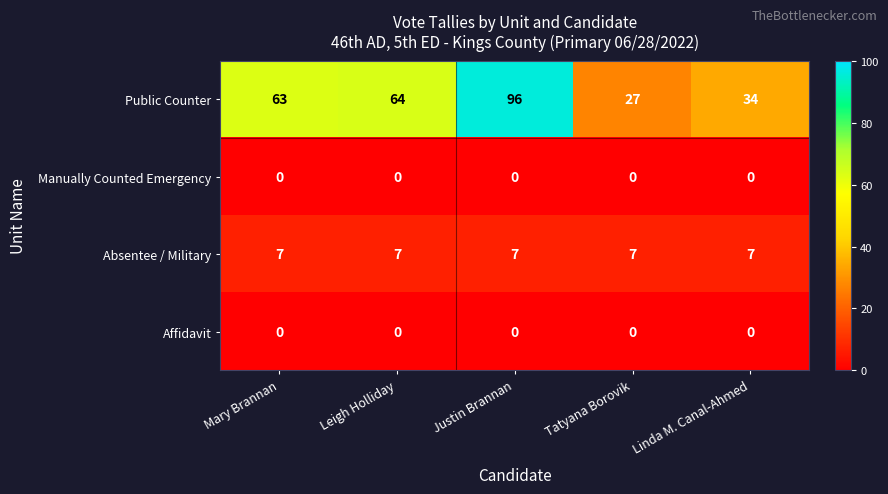

The value of Manually Counted Emergency at Leigh Holliday is 0. True or false?

True